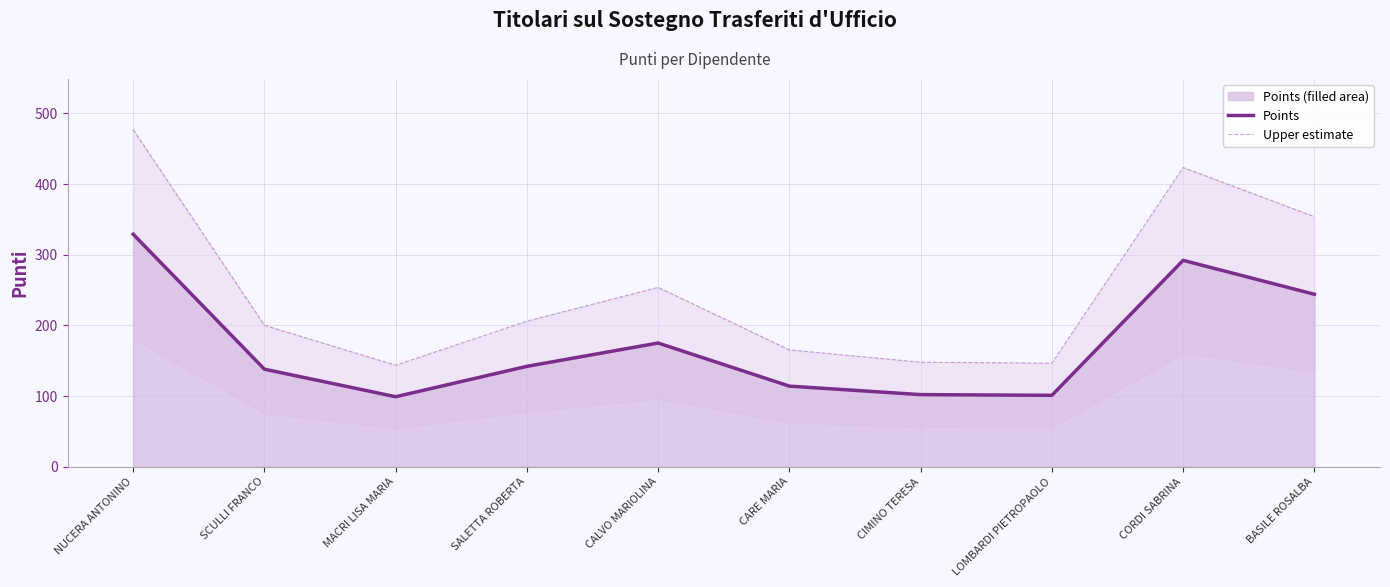

Reading left to right, list all the values displayed in this chart.

Points: NUCERA ANTONINO=329.0	SCULLI FRANCO=138.0	MACRI LISA MARIA=99.0	SALETTA ROBERTA=142.0	CALVO MARIOLINA=175.0	CARE MARIA=114.0	CIMINO TERESA=102.0	LOMBARDI PIETROPAOLO=101.0	CORDI SABRINA=292.0	BASILE ROSALBA=244.0
Upper estimate: NUCERA ANTONINO=477.1	SCULLI FRANCO=200.1	MACRI LISA MARIA=143.5	SALETTA ROBERTA=205.9	CALVO MARIOLINA=253.8	CARE MARIA=165.3	CIMINO TERESA=147.9	LOMBARDI PIETROPAOLO=146.4	CORDI SABRINA=423.4	BASILE ROSALBA=353.8